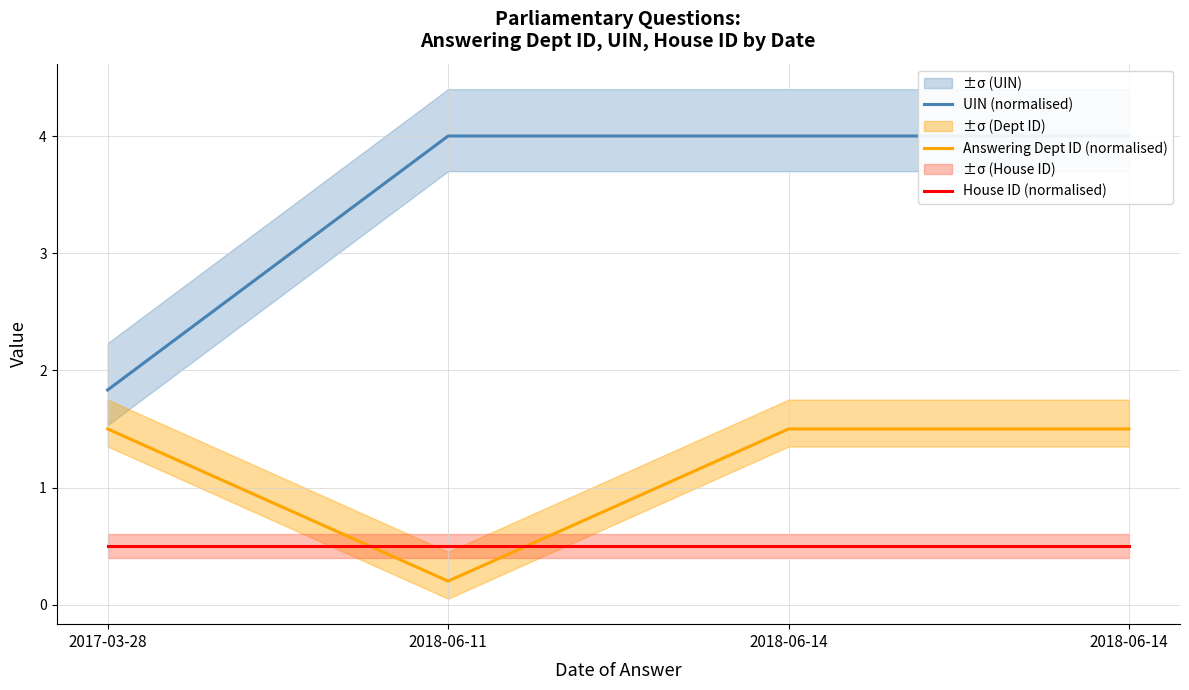

Which category has the lowest value across all series?

2018-06-11